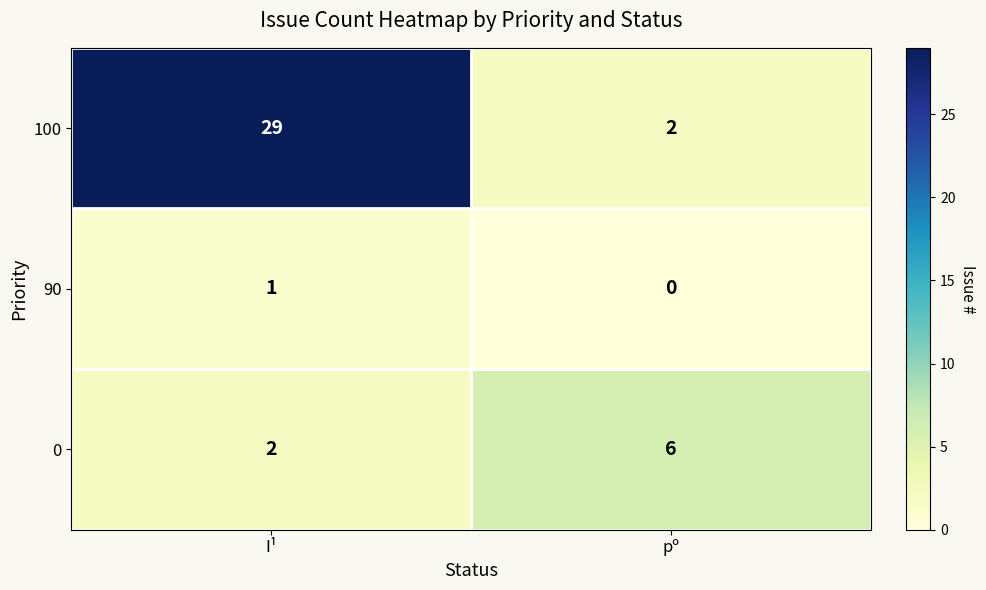

List the series in order of their overall mean, highest first.

100, 0, 90